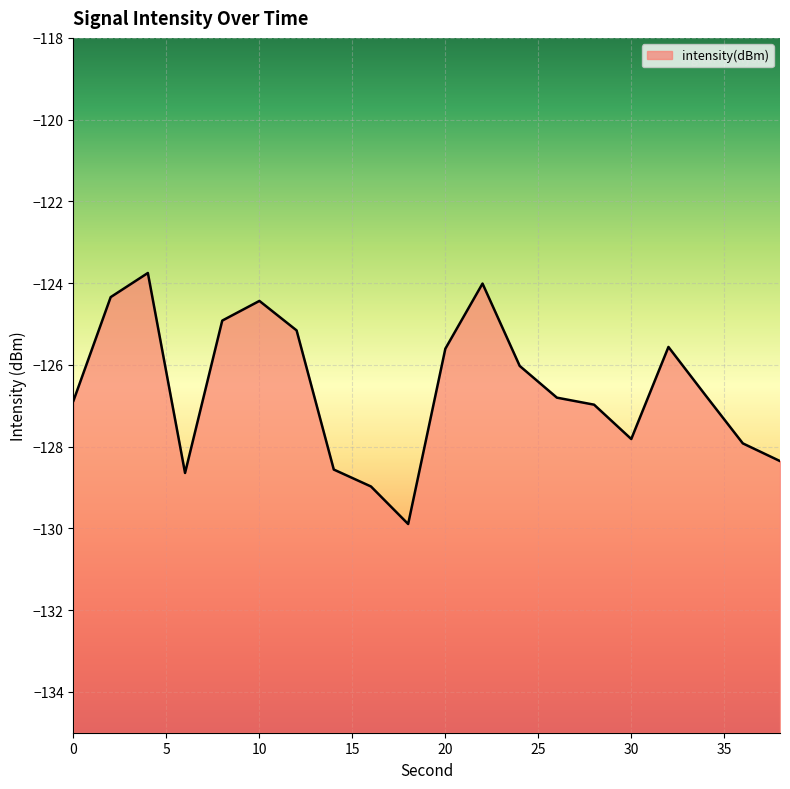

What is the sum of the values at 36 and 18?

-257.8